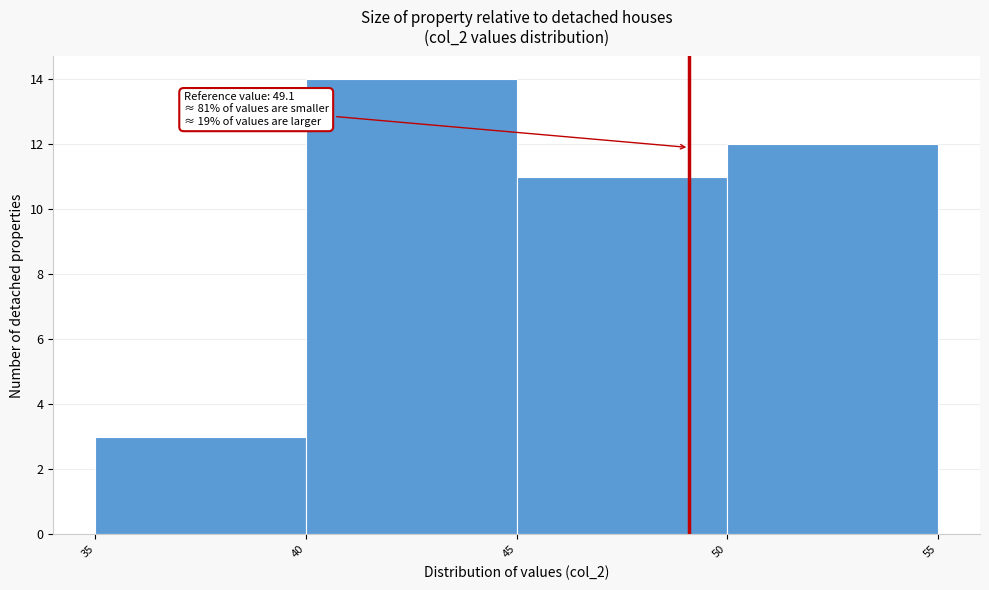

Over which range of the x-axis is the bar tallest?

40 to 45